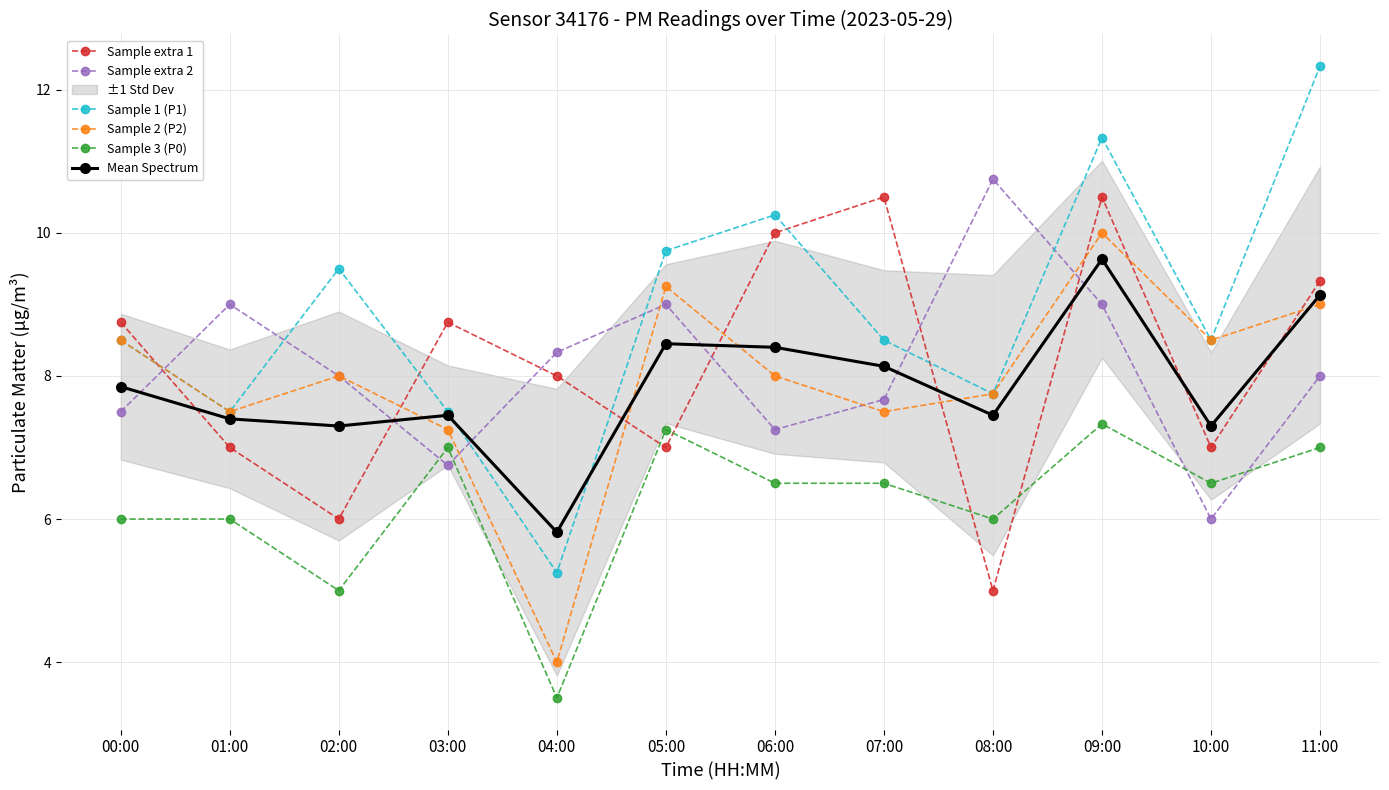

What is the minimum value shown in the chart?

3.5